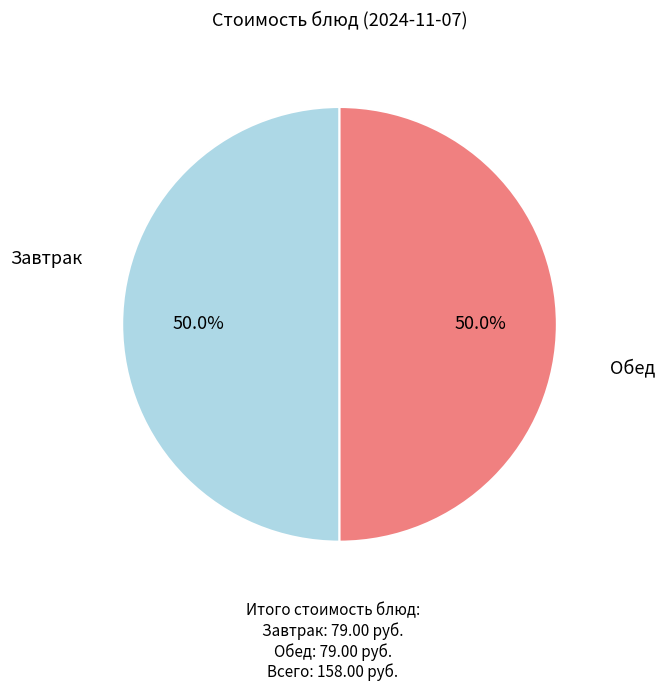

Count the number of slices in the pie.

2